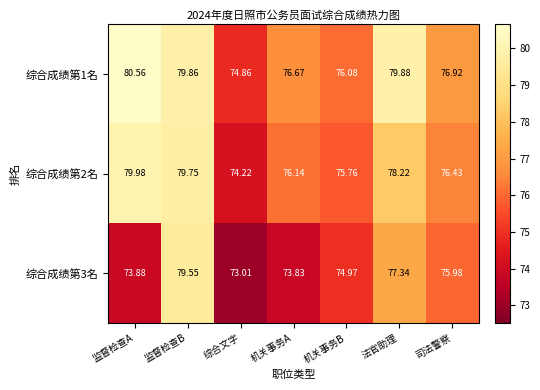

At which label does 综合成绩第3名 first exceed 74?

监督检查B